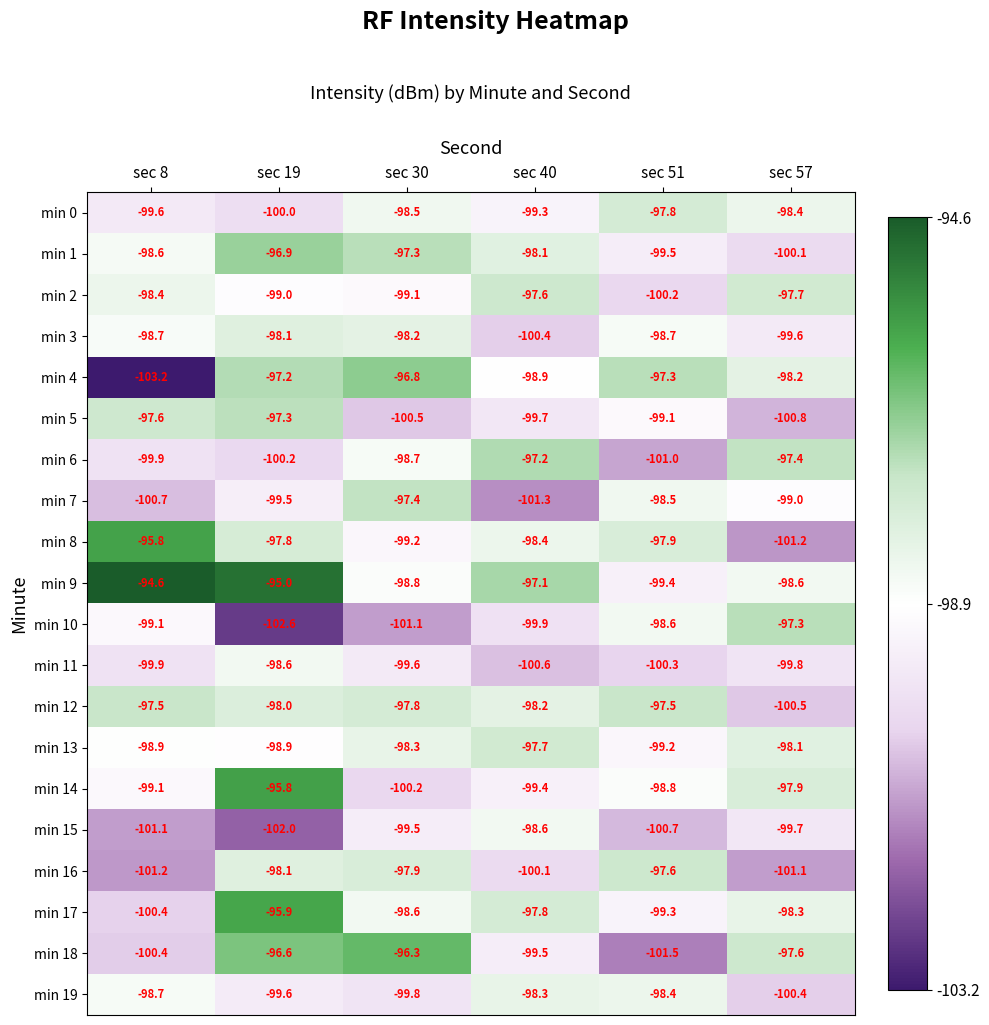

Read the min 2 value at sec 19.

-99.0